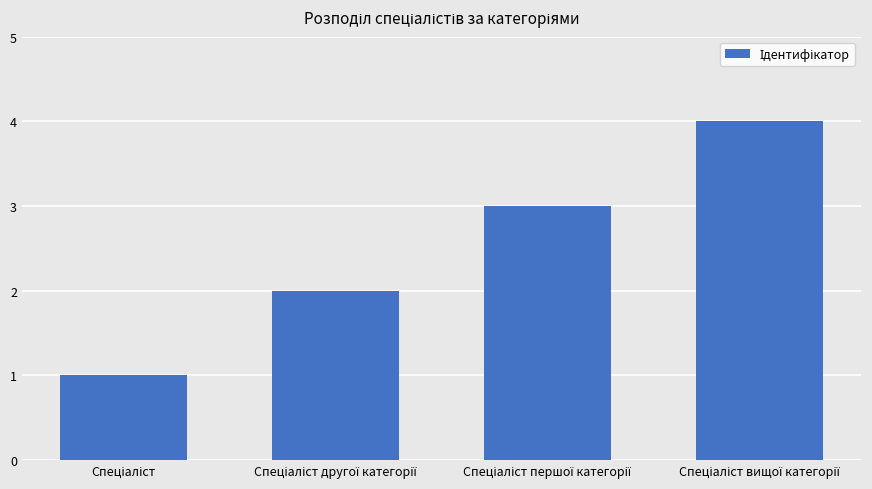

What is the difference between the maximum and minimum values?

3